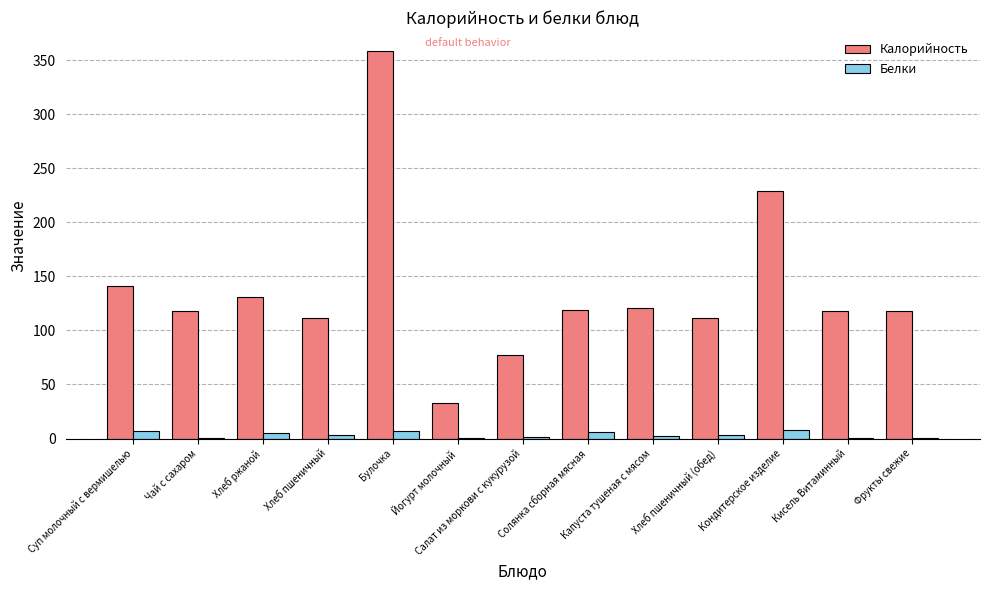

At which category is the sum across all series the highest?

Булочка